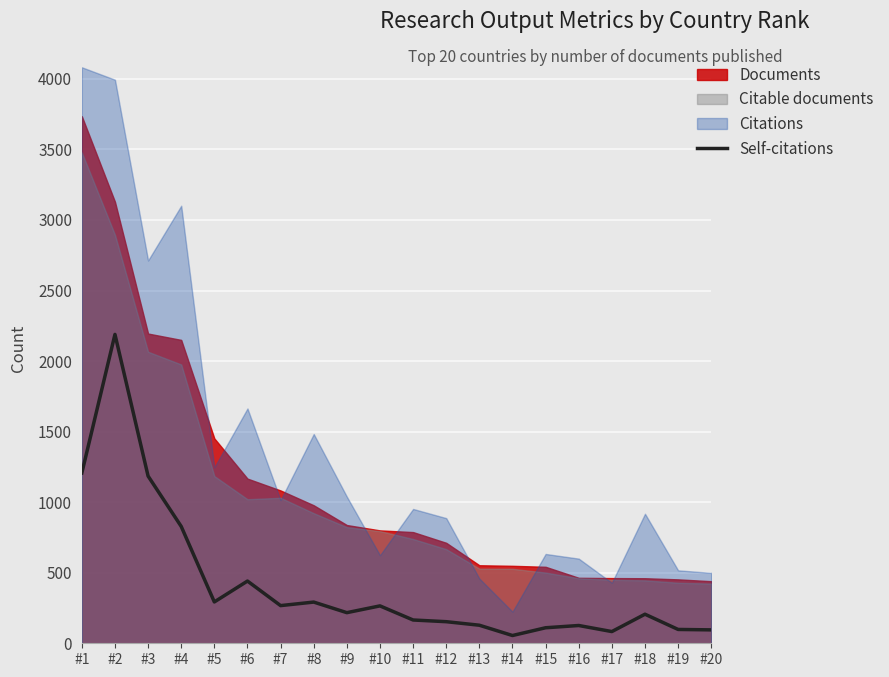

How many interior local valleys (lower than both neighbors) does the data have?

5